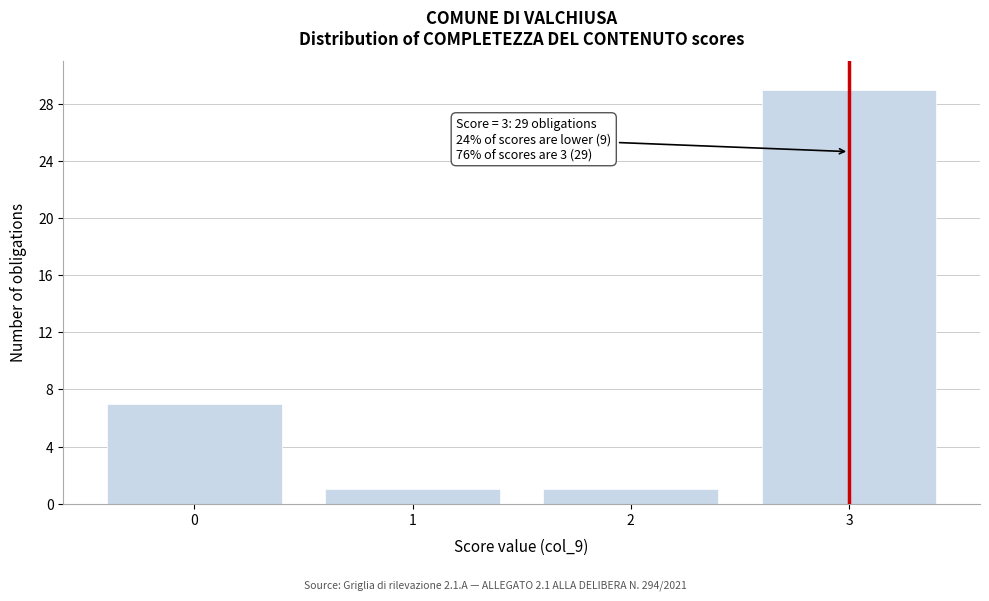

Reading left to right, what are all the values shown in this chart?

0=7	1=1	2=1	3=29